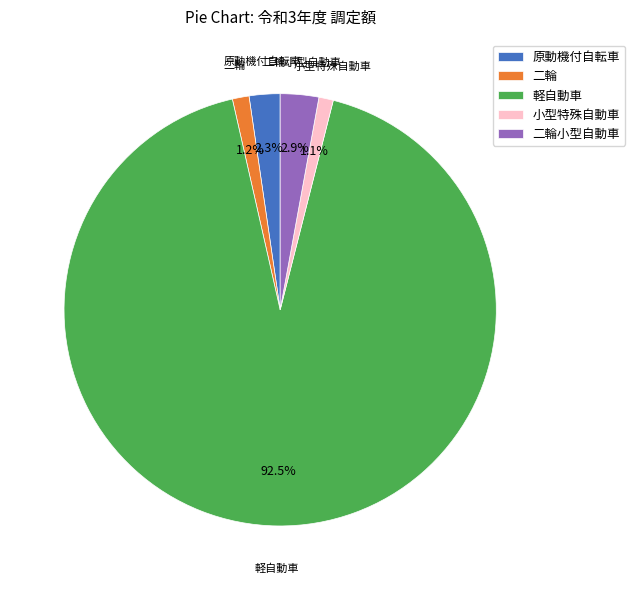

What portion of the pie excludes 原動機付自転車?

97.7%